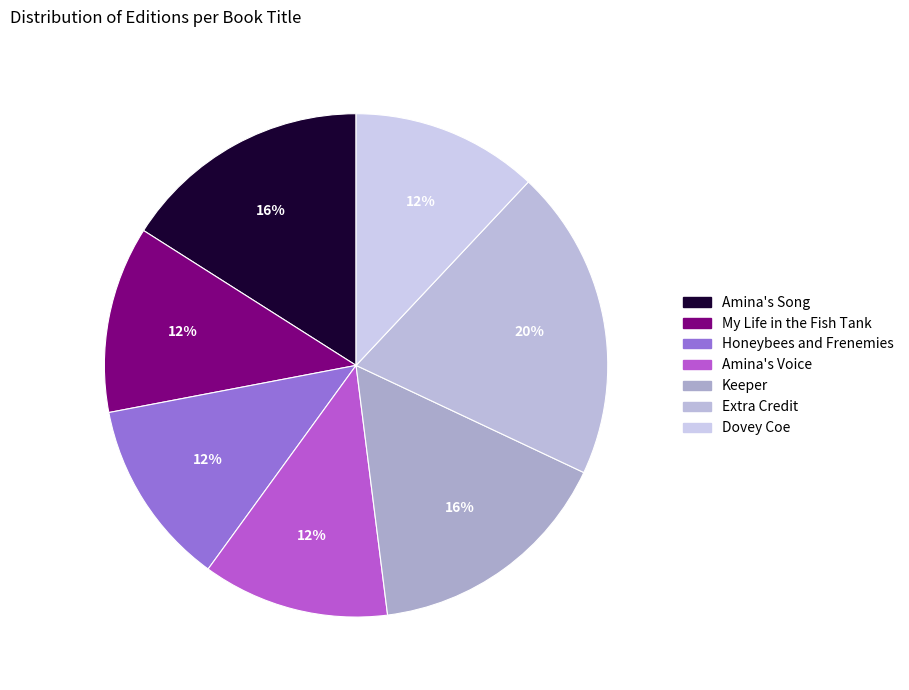

What portion of the pie excludes Extra Credit?

80.0%